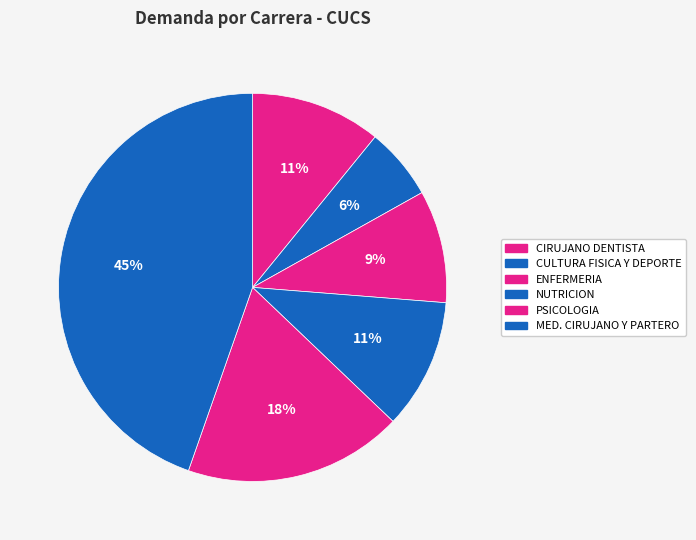

Is there any slice that represents more than half of the pie?

No